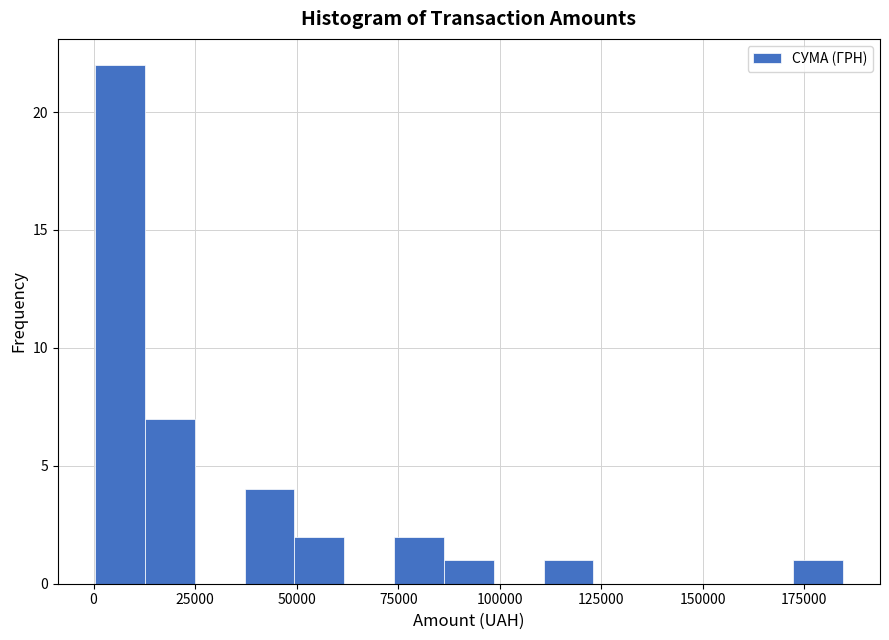

Read against the x-axis, roughly where is the centre of the tallest bar?

5000